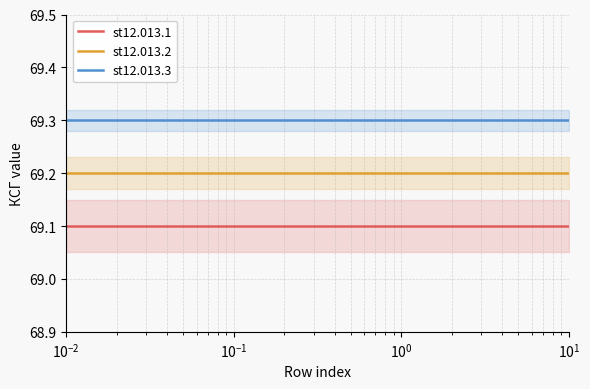

What is the lowest value of the st12.013.2 series?

69.2